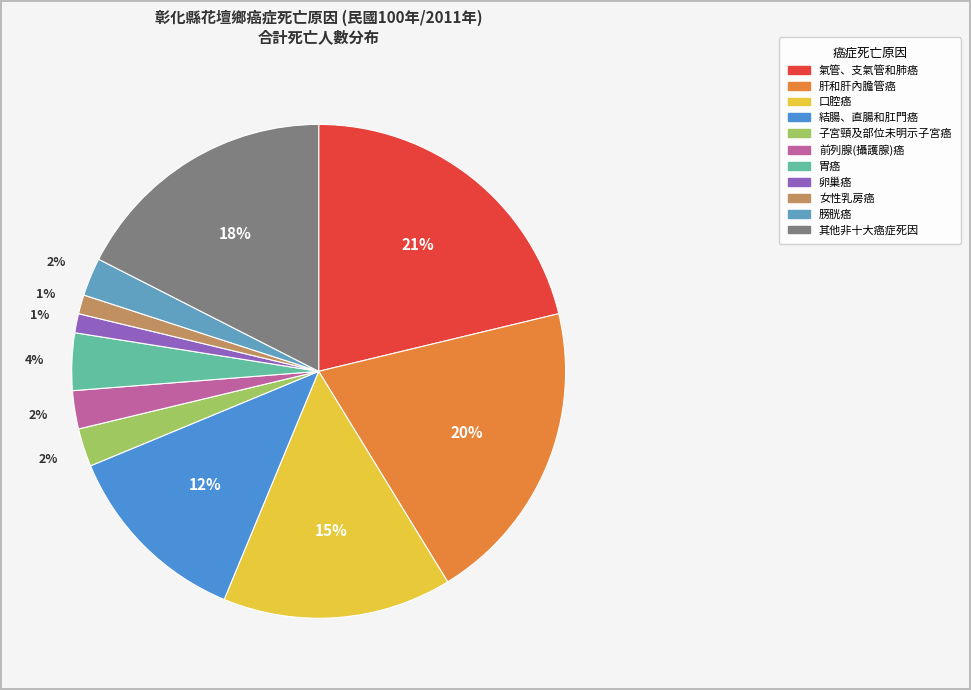

To the nearest percent, what is the combined percentage of 胃癌 and 前列腺(攝護腺)癌?

6%